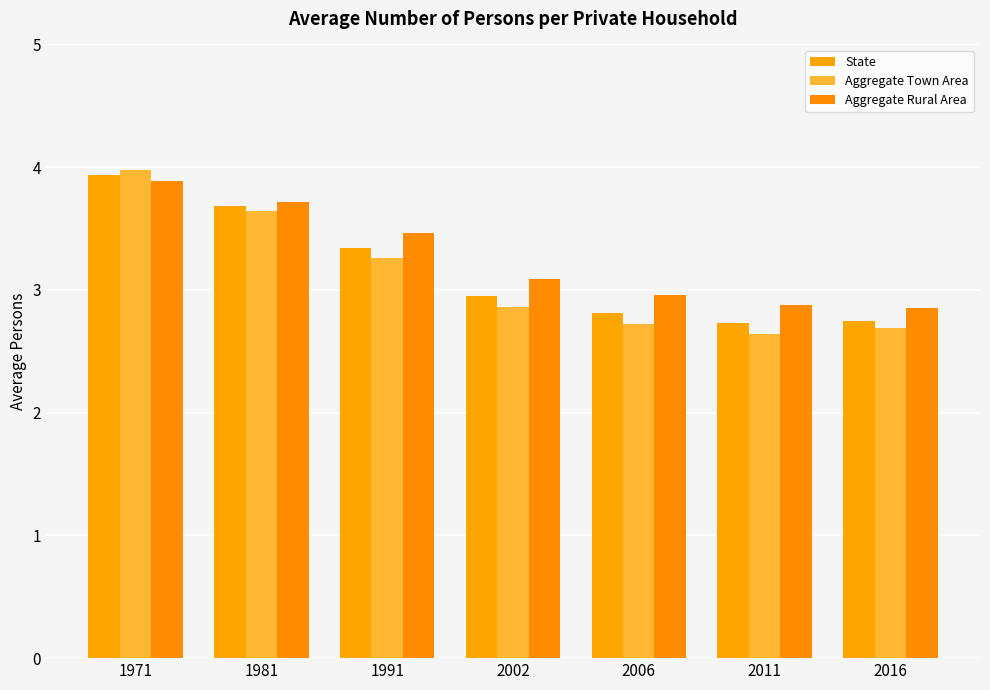

At how many categories does at least one series exceed 3?

4